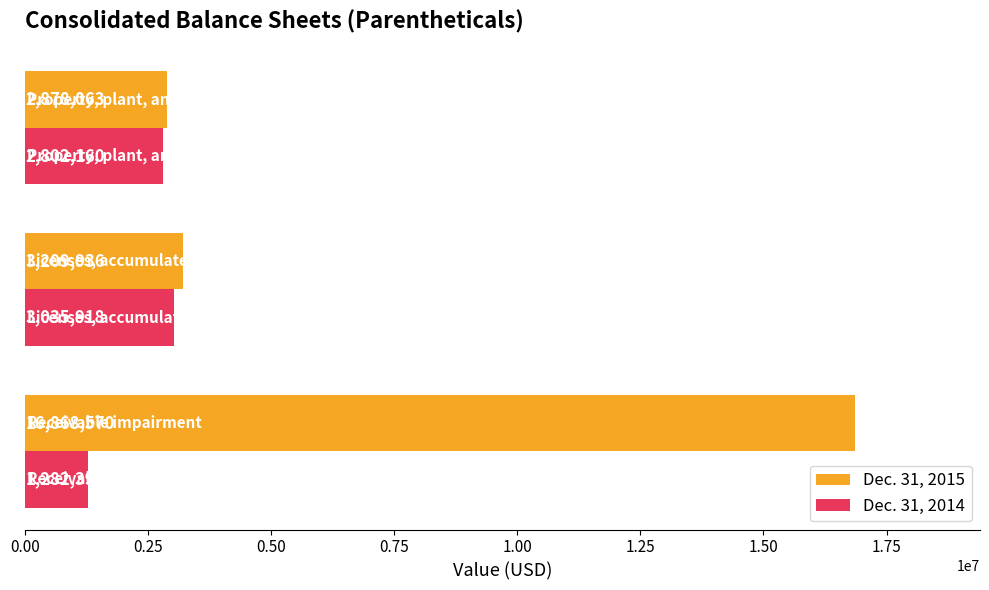

What is the difference between the maximum and second lowest values in the Dec. 31, 2014 series?

233758